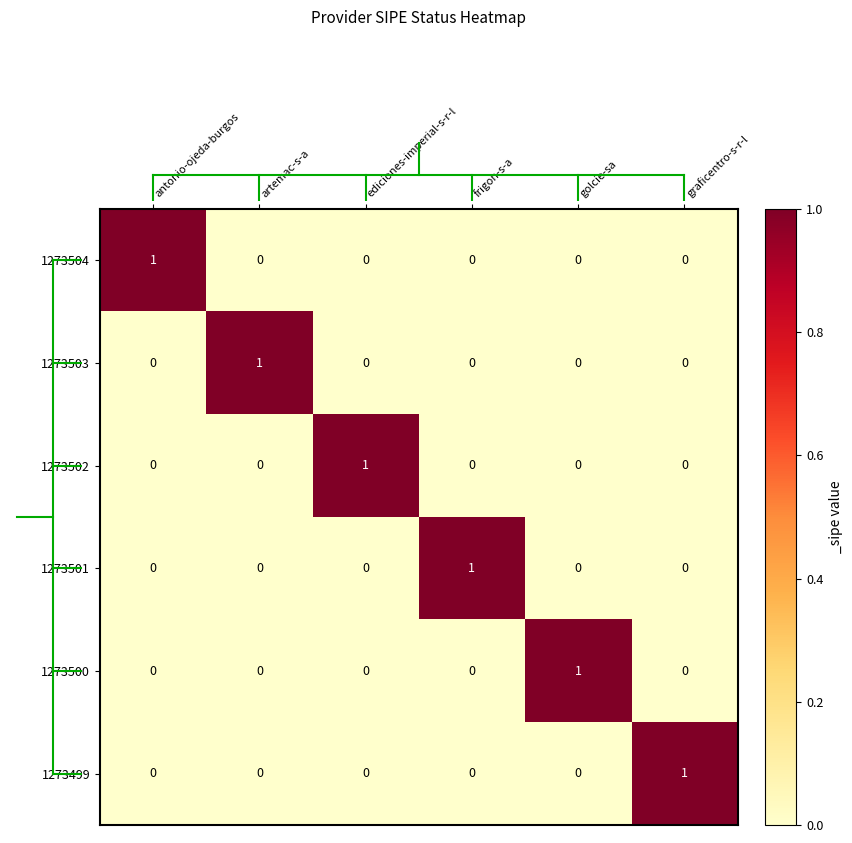

How many 1273499 values are between 0 and 1?

6